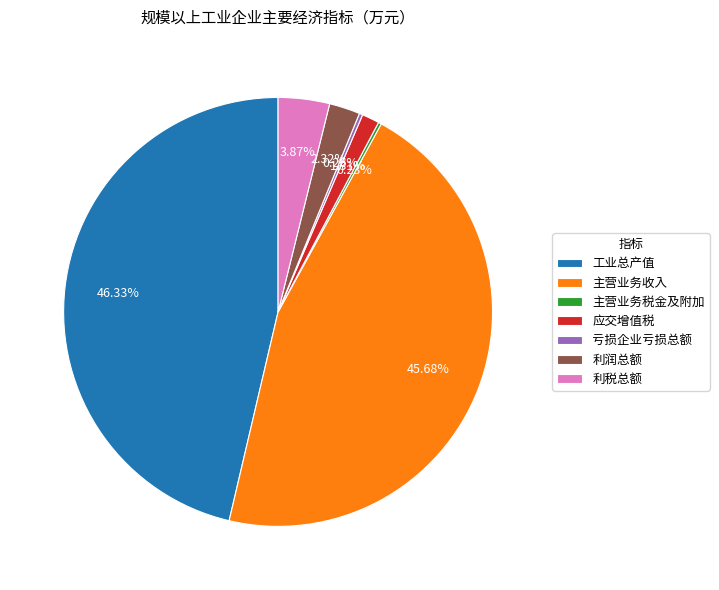

The 应交增值税 slice represents 10% of the pie. True or false?

False